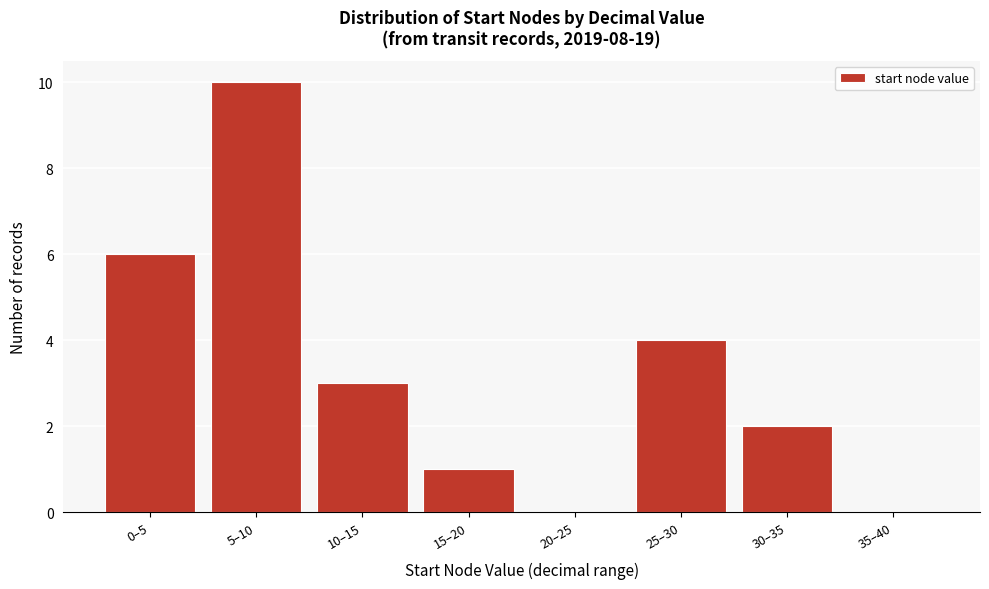

Reading left to right, list all the values displayed in this chart.

0–5=6	5–10=10	10–15=3	15–20=1	20–25=0	25–30=4	30–35=2	35–40=0